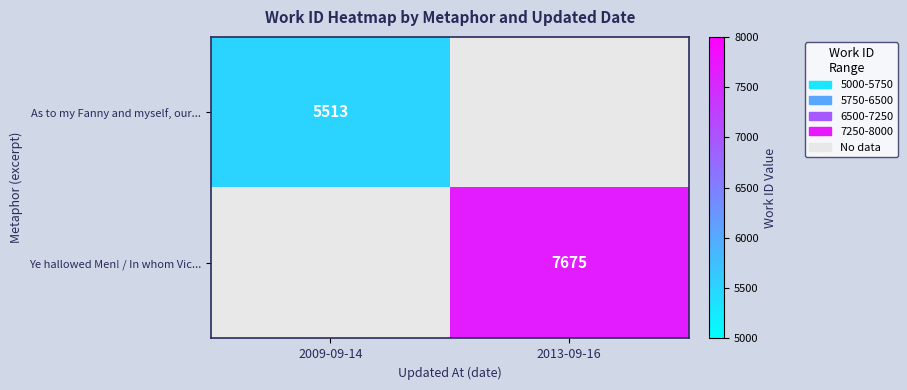

Count the number of data series in this chart.

2